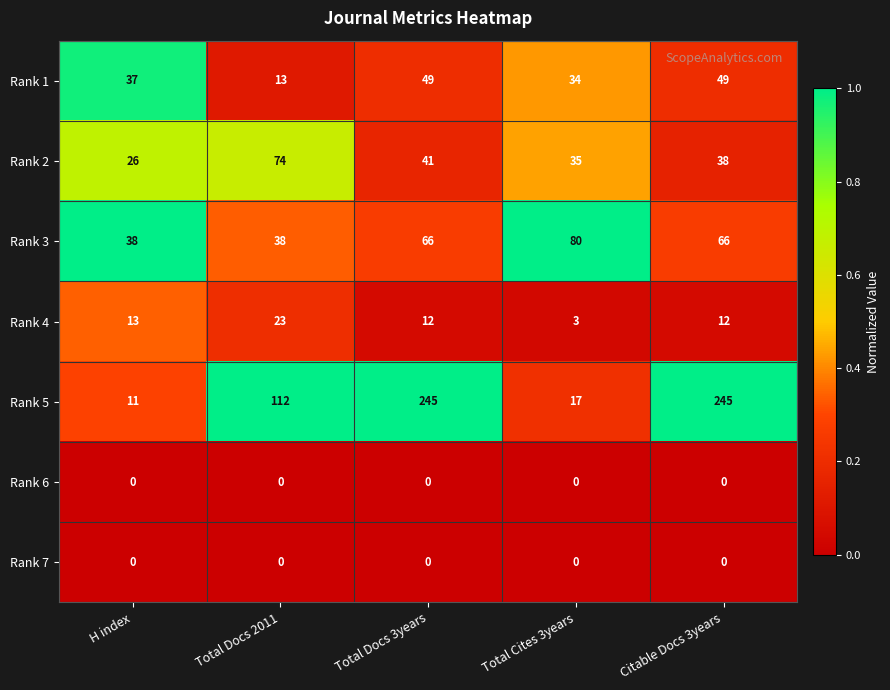

Rank the categories by Rank 2 value from lowest to highest.

H index, Total Cites 3years, Citable Docs 3years, Total Docs 3years, Total Docs 2011